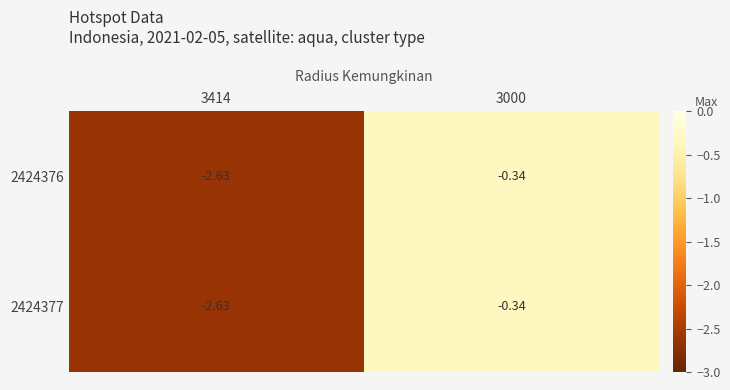

Is the value of 2424377 at 3000 greater than the value of 2424376 at 3414?

Yes